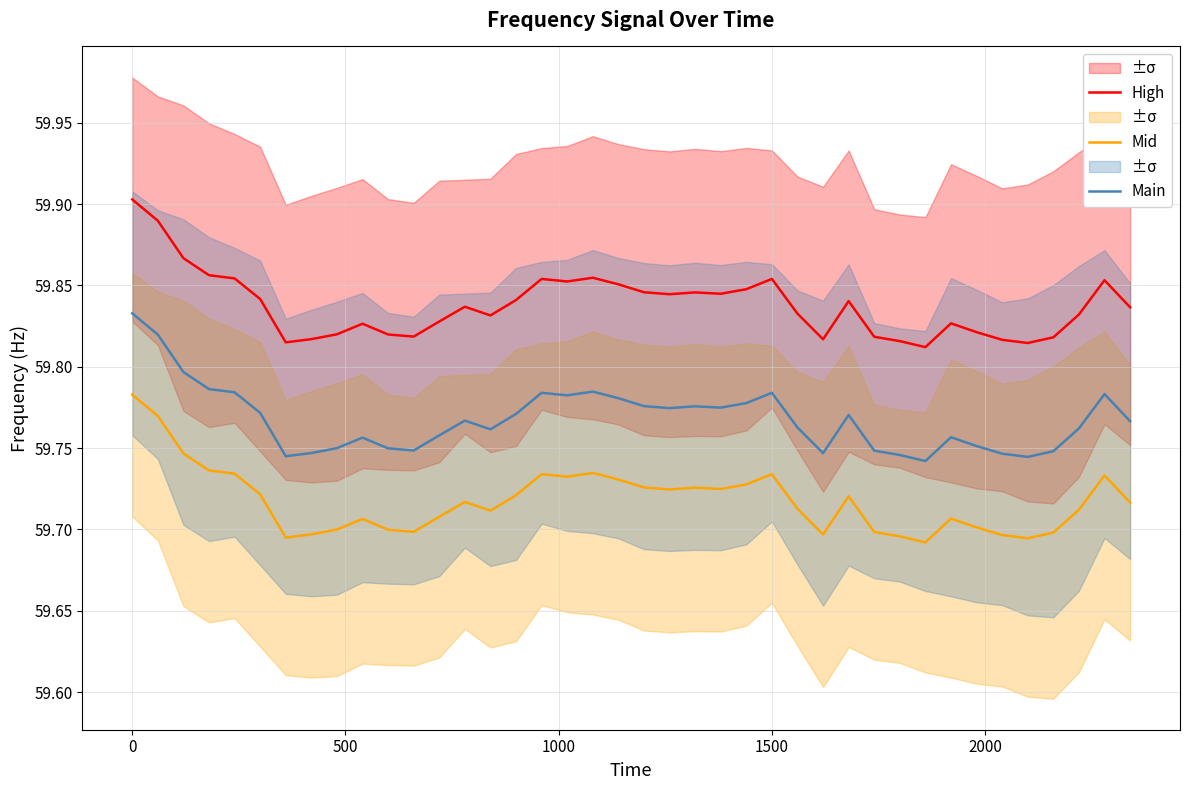

What are all the series names shown in the legend?

High, Mid, Main